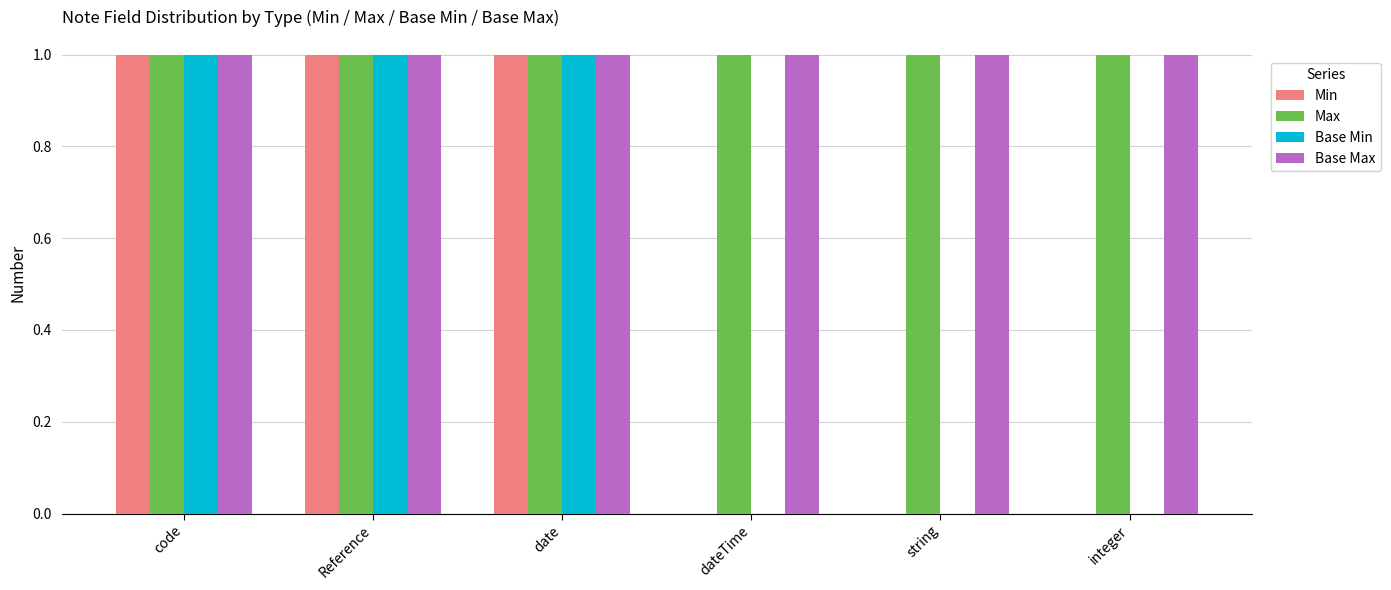

Is it true that Min equals 1 at date?

True